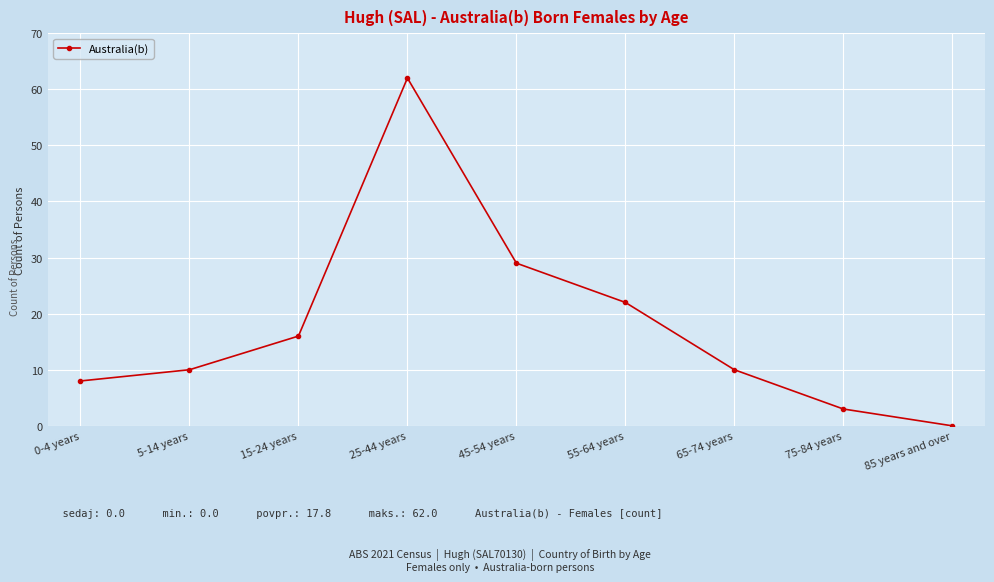

What is the difference between the maximum and minimum values?

62